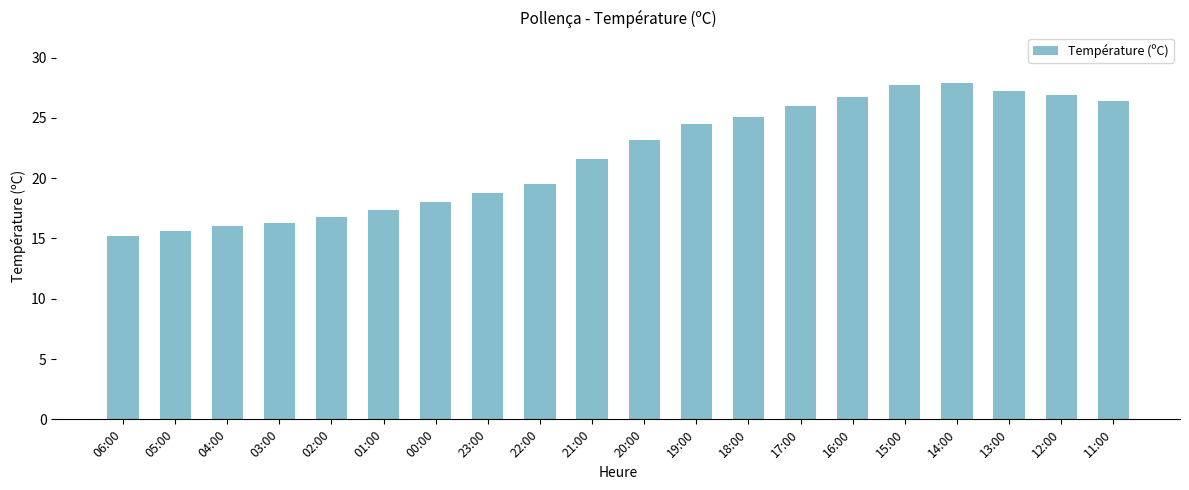

The chart shows a value of 21.6 at 21:00. True or false?

True